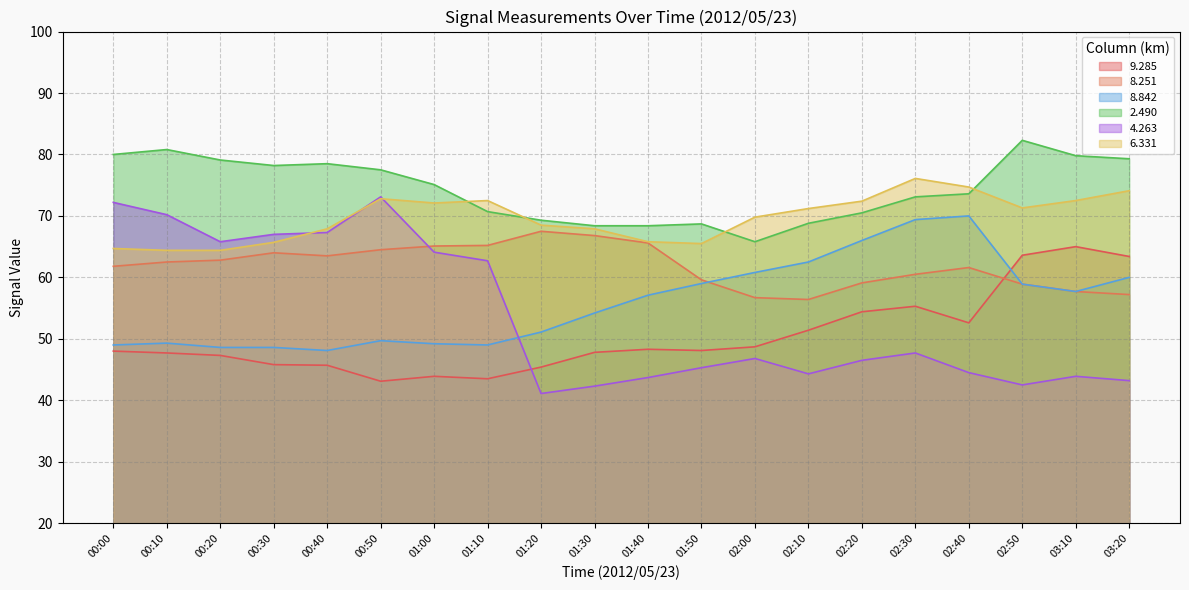

True or false:   9.285 and   8.842 cross at least once.

True